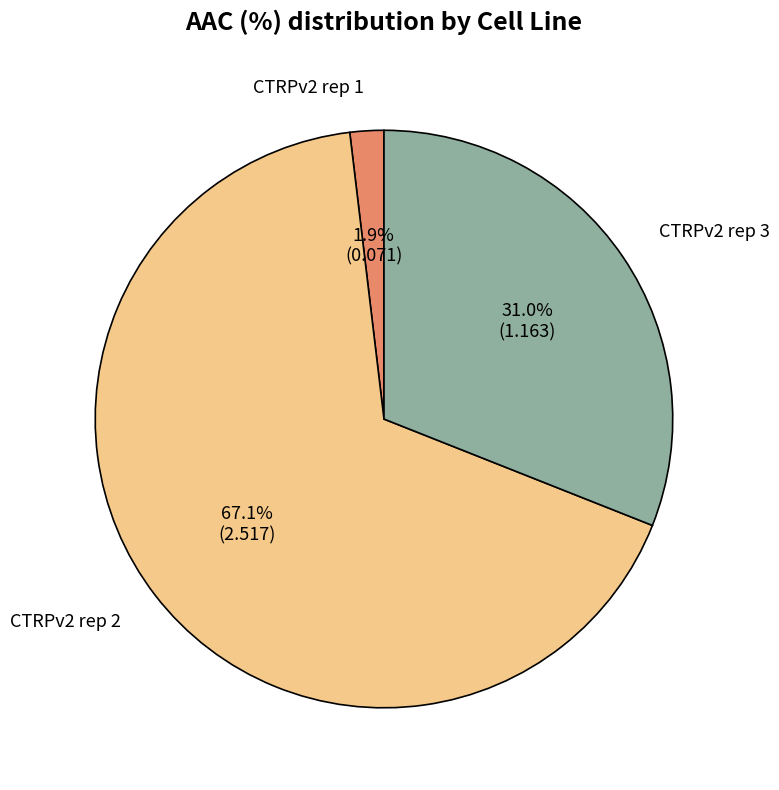

Which category has the smallest portion of the pie?

CTRPv2 rep 1